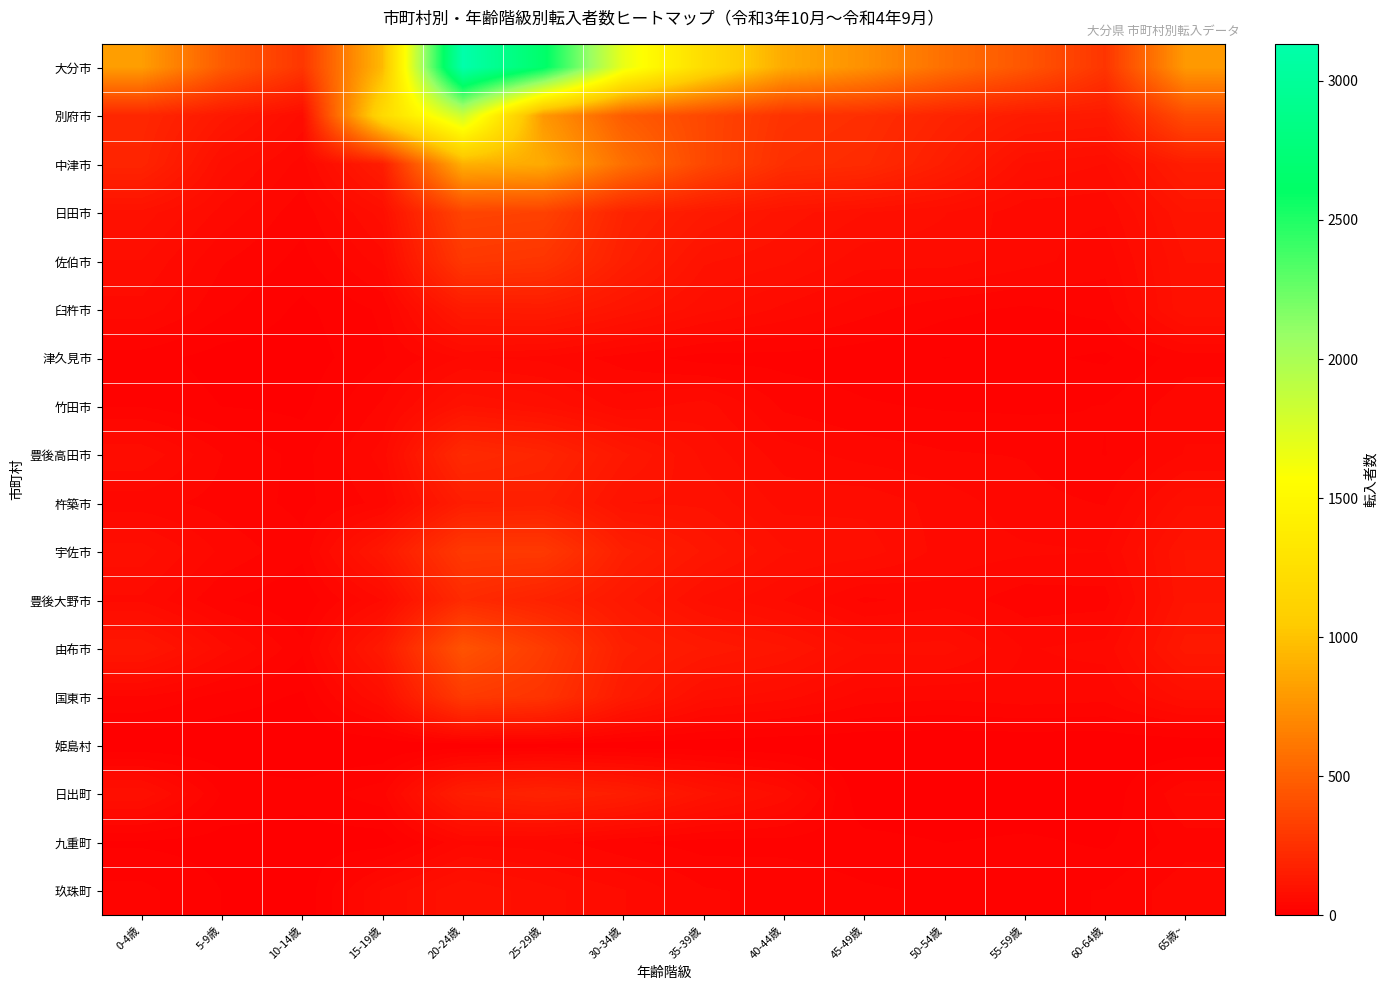

Which series has the largest total across all categories?

大分市